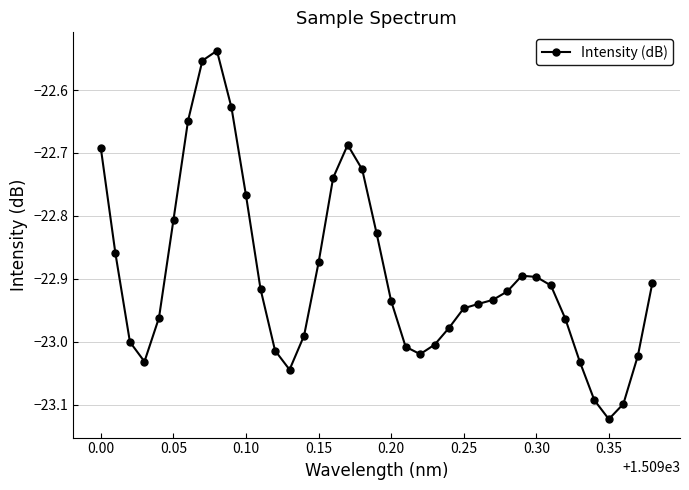

What is the difference between the maximum and second lowest values?

0.6